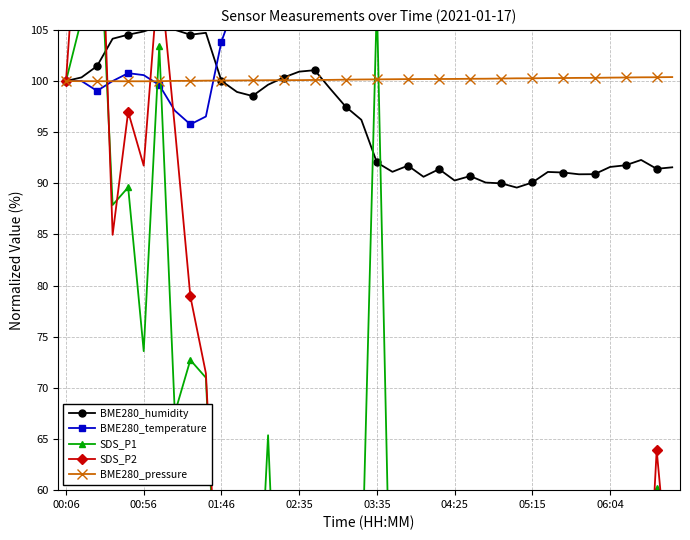

What is the highest value of the BME280_temperature series?

189.4